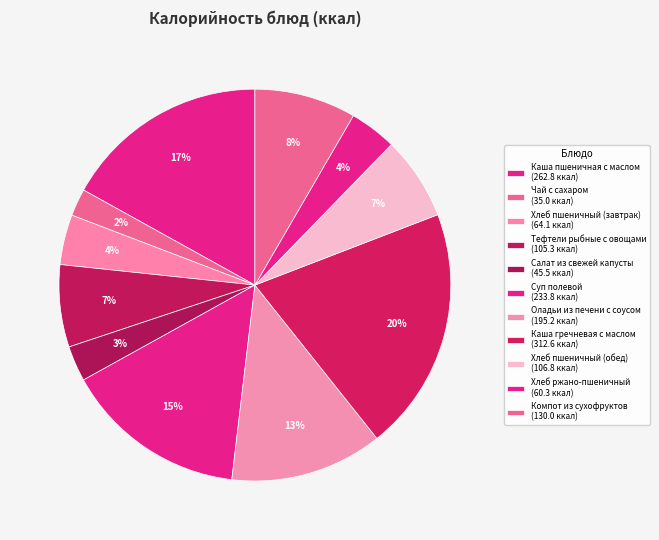

How many segments does this pie chart have?

11